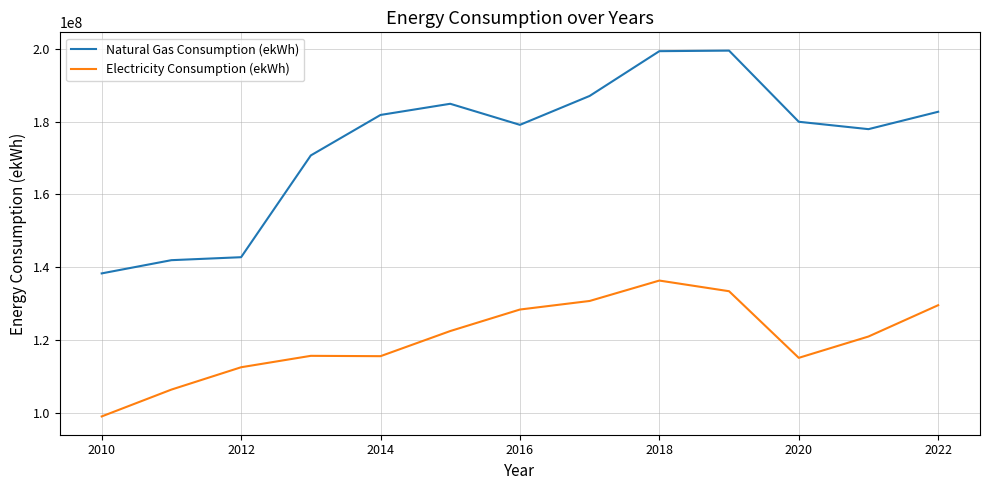

True or false: Natural Gas Consumption (ekWh) and Electricity Consumption (ekWh) intersect in this chart.

False